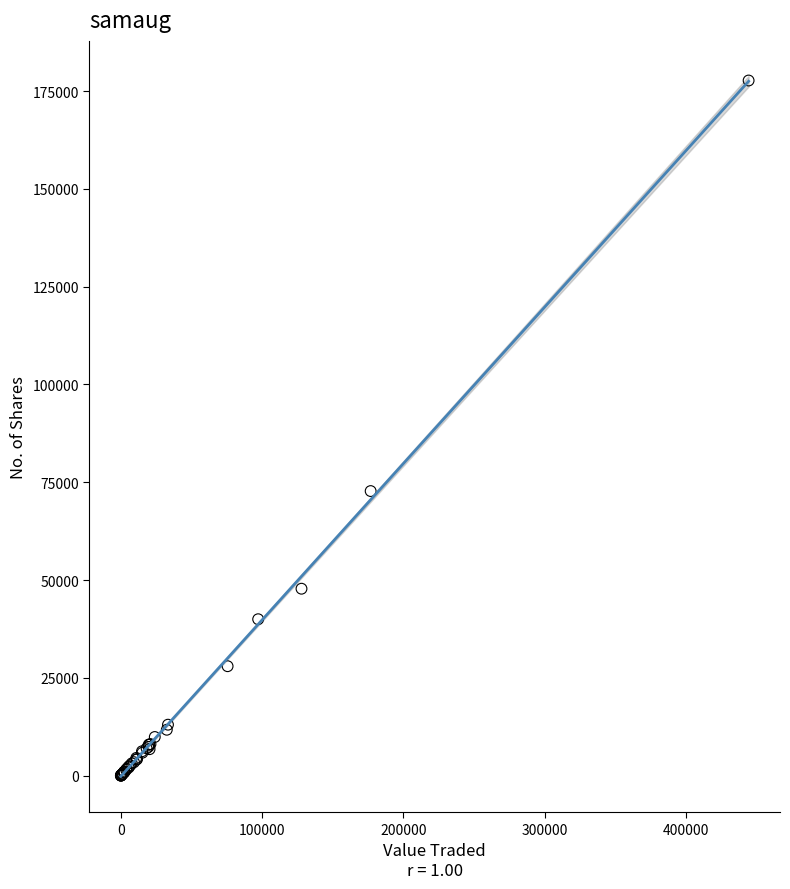

What Y value in the scatter plot is closest to 88859?

72759